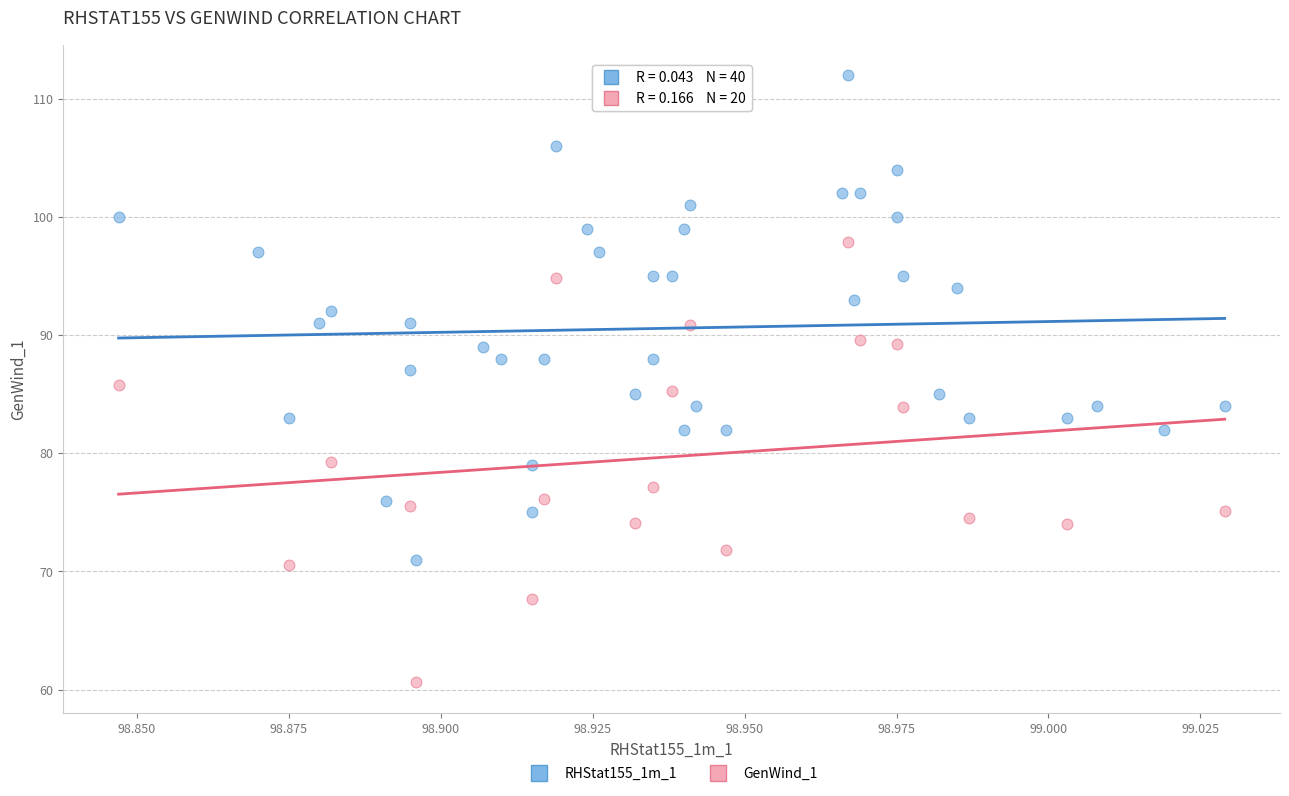

Which series reaches the maximum Y coordinate?

RHStat155_1m_1